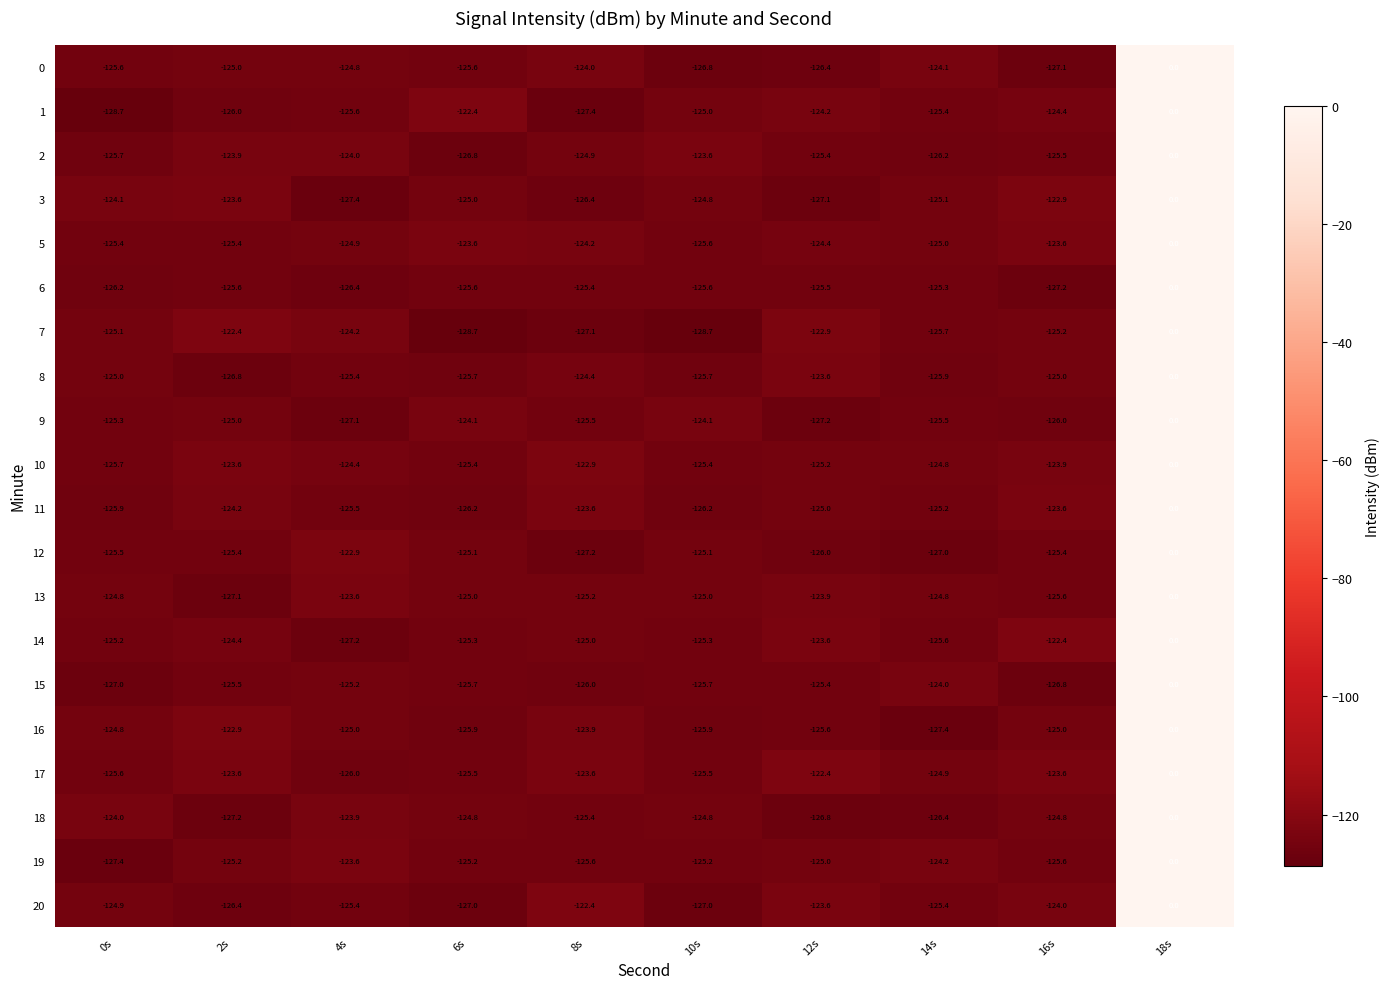

What is the approximate value of 17 at 0s?

-125.6